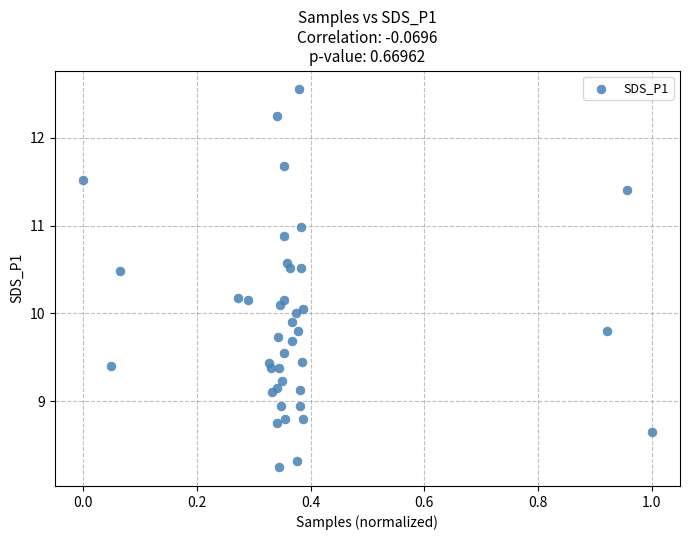

What is the range of Y values (max minus min)?

4.3